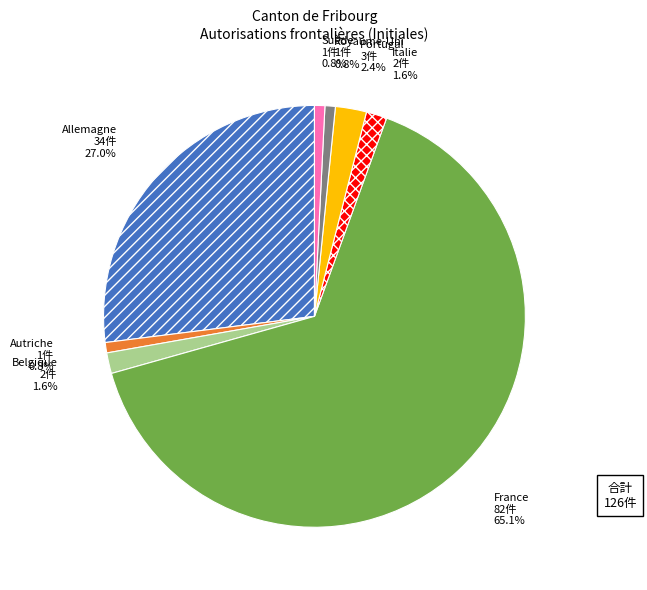

Is there a majority slice in this chart?

Yes